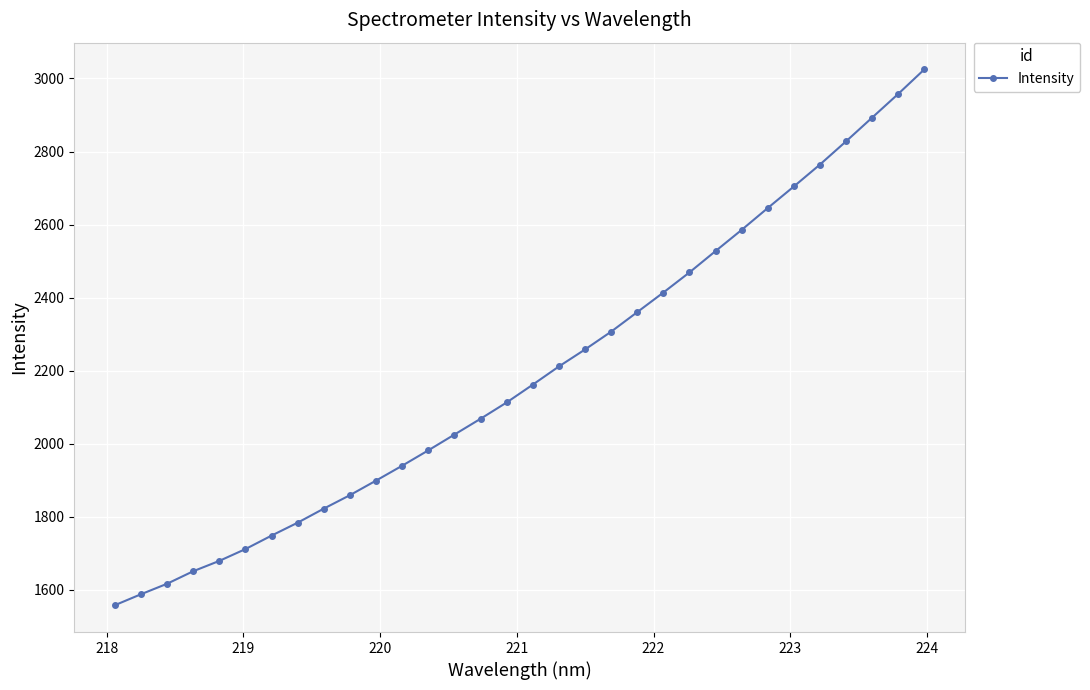

What is the smallest value displayed?

1558.1